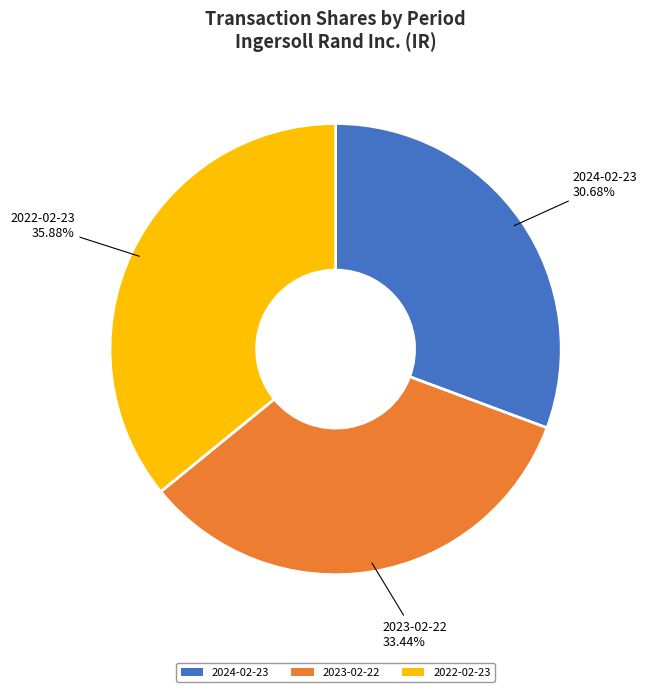

Count the number of slices in the pie.

3